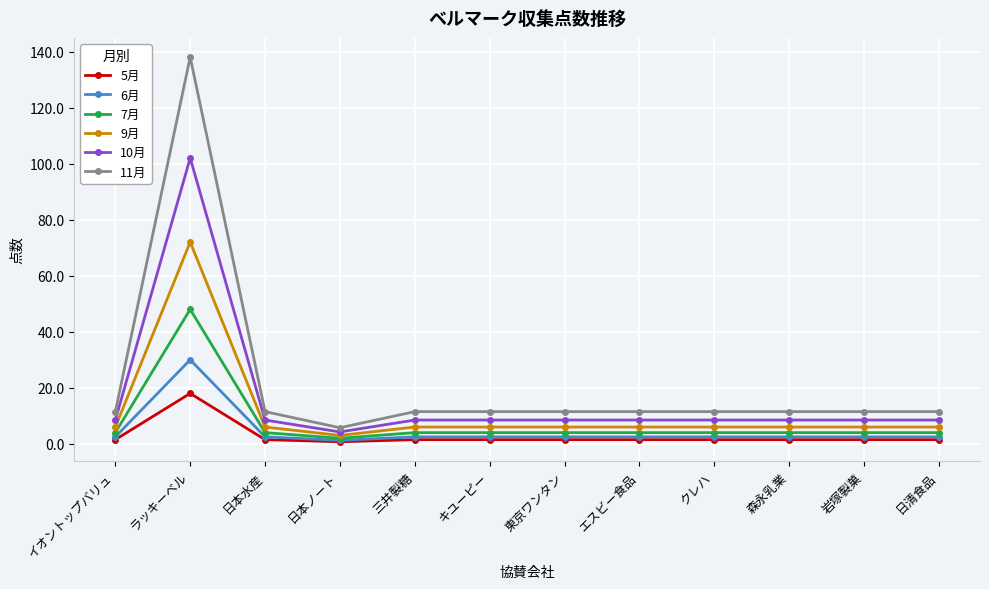

Which series has the largest range (max minus min)?

11月